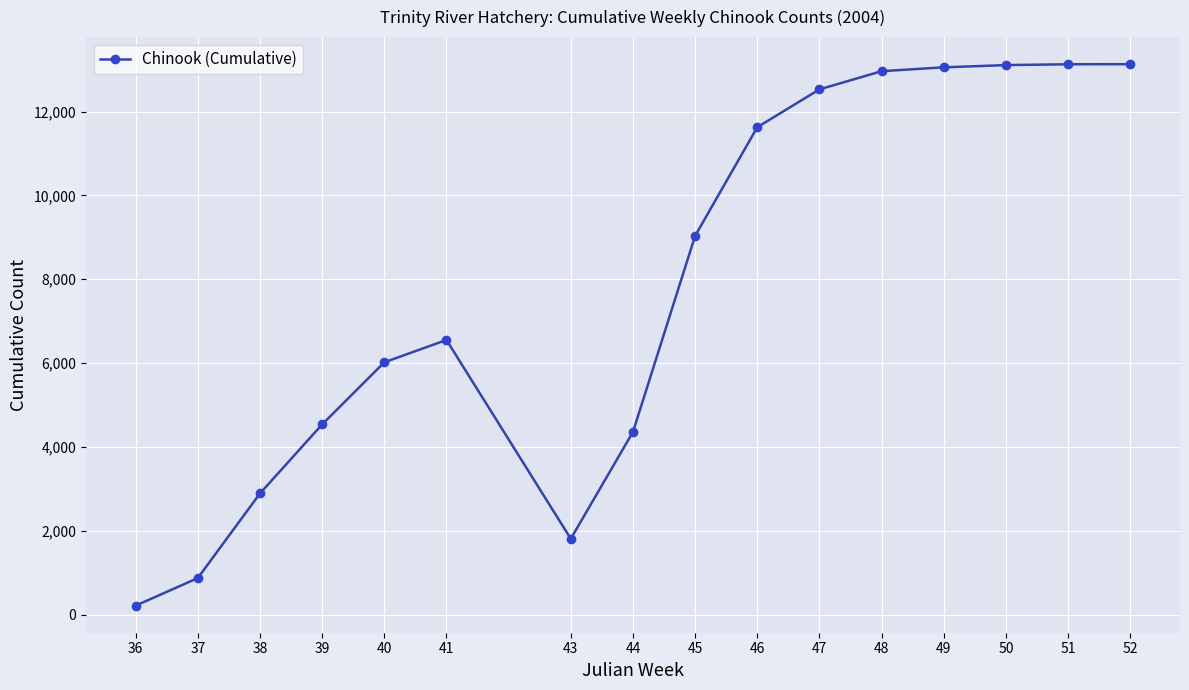

True or false: the data shows 13107 at 50.

True